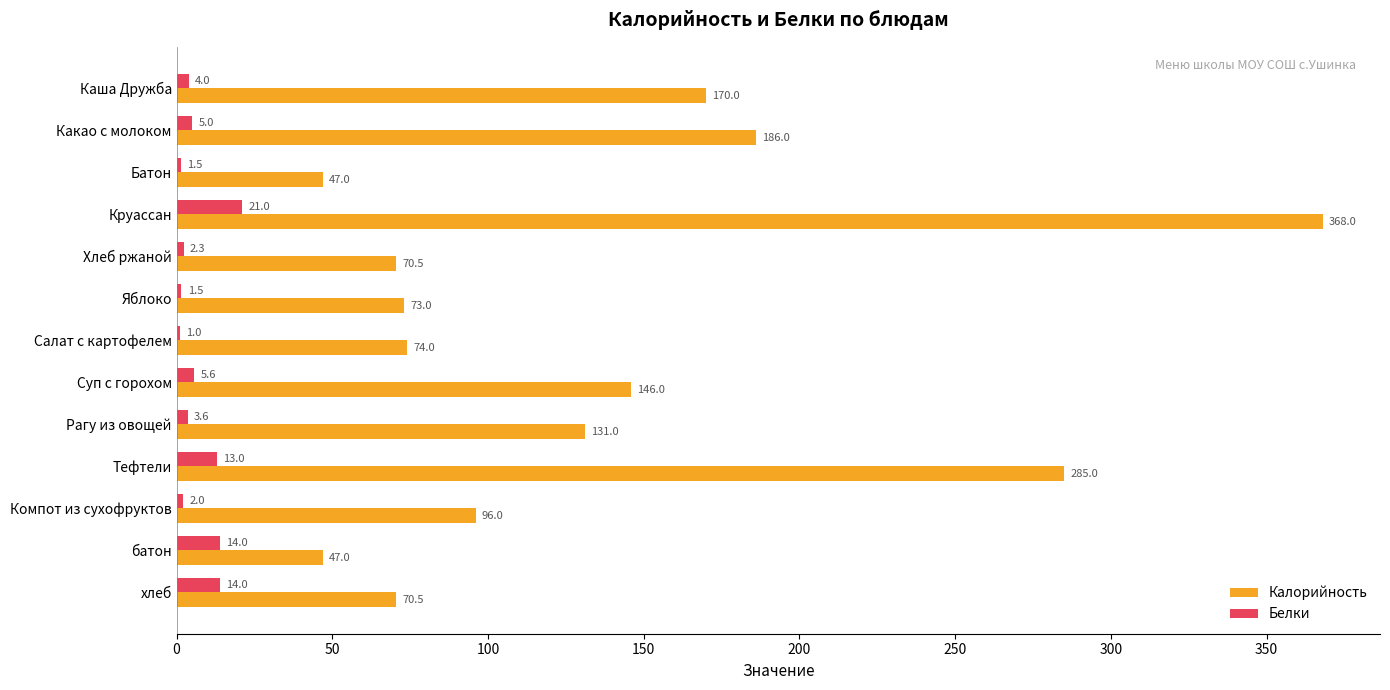

What is the average value of the Белки series?

6.8